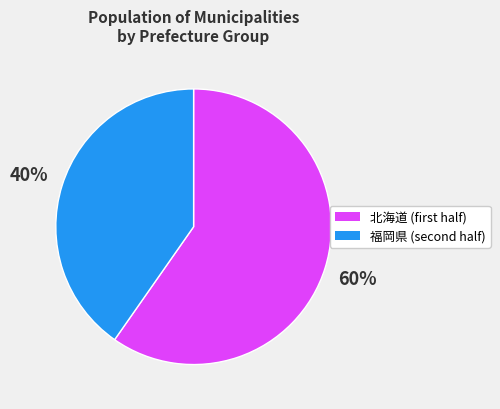

To the nearest percent, what is the average slice percentage?

50%